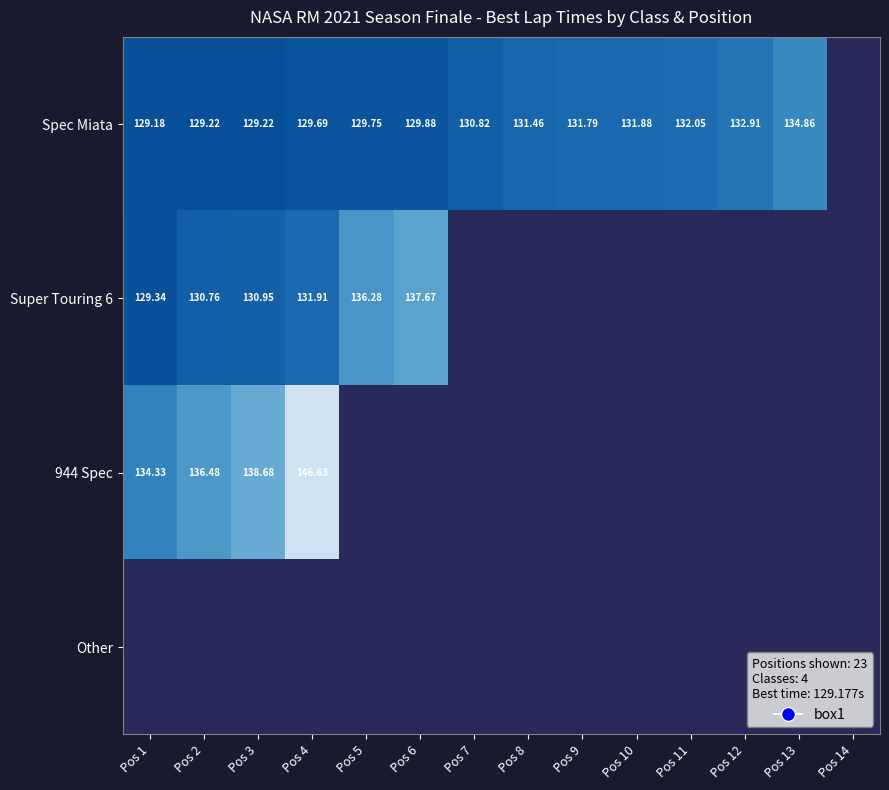

The value of Super Touring 6 at Pos 3 is 34.2. True or false?

False